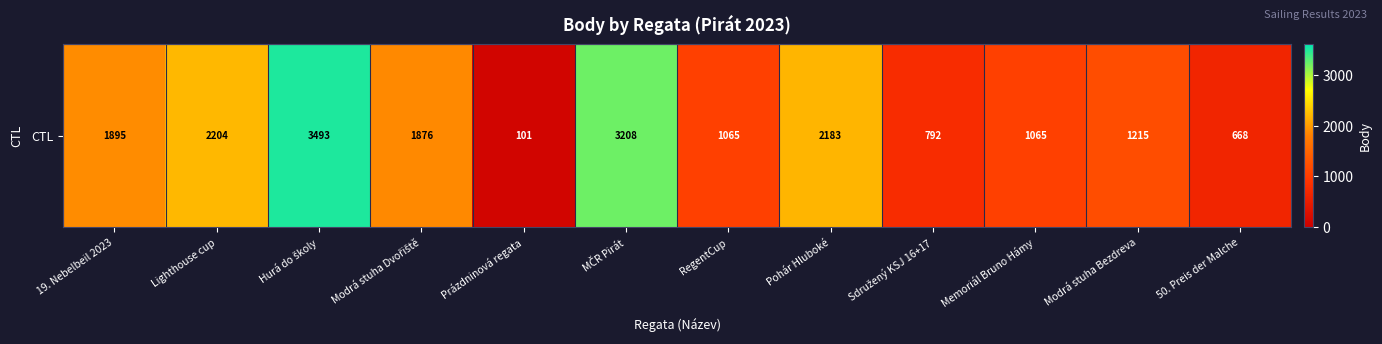

What is the approximate value at 19. Nebelbeil 2023, to the nearest 100?

1900